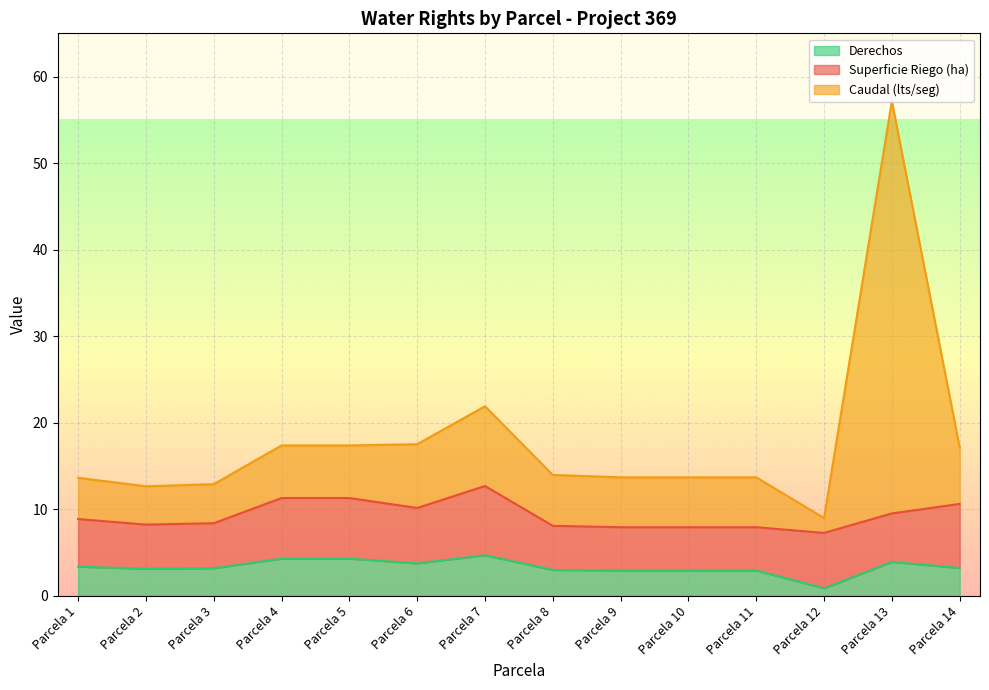

List the labels in order of Derechos value, largest first.

Parcela 7, Parcela 4, Parcela 5, Parcela 13, Parcela 6, Parcela 1, Parcela 14, Parcela 3, Parcela 2, Parcela 8, Parcela 9, Parcela 10, Parcela 11, Parcela 12